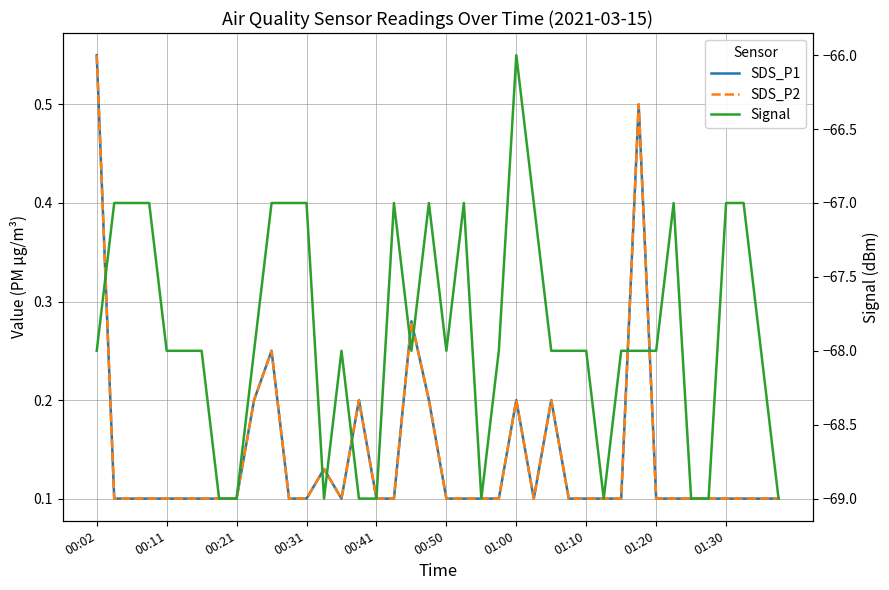

How many values in the Signal series are below -68?

10